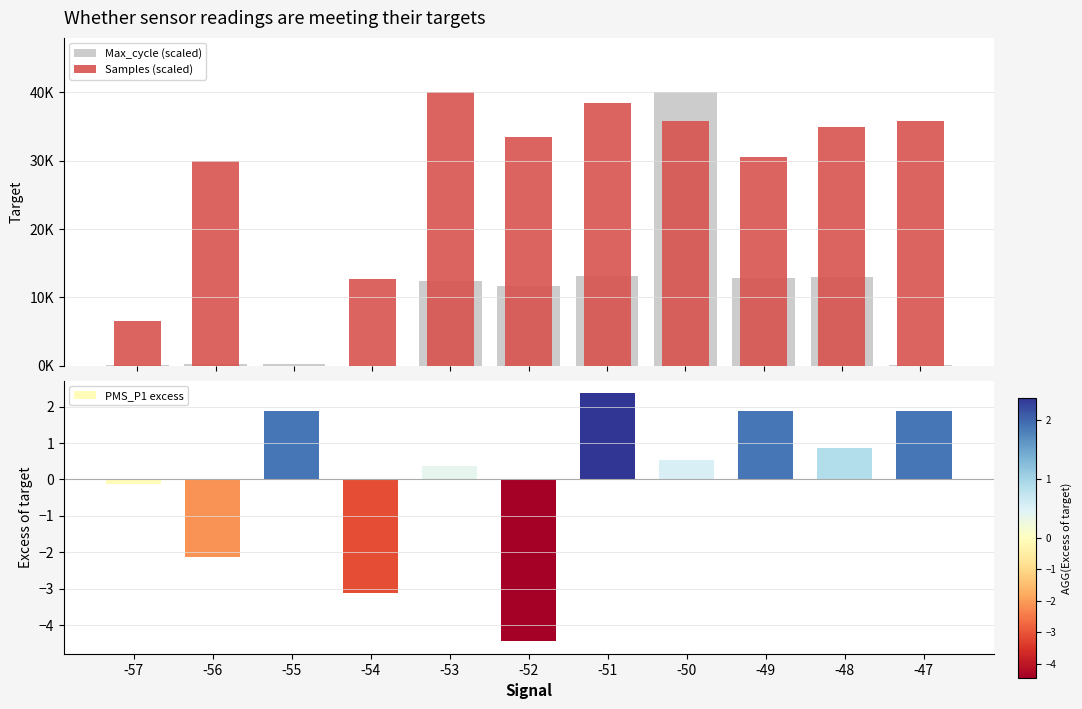

Reading right to left, what are all the values shown in this chart?

Max_cycle (scaled): -47=82.1	-48=13006.7	-49=12773.1	-50=40000.0	-51=13086.4	-52=11688.3	-53=12401.2	-54=0.0	-55=233.4	-56=236.5	-57=77.6
Samples (scaled): -47=35738.9	-48=34974.4	-49=30536.1	-50=35738.9	-51=38405.6	-52=33412.6	-53=40000.0	-54=12615.4	-55=0.0	-56=29883.4	-57=6573.4
PMS_P1 excess: -47=1.9	-48=0.9	-49=1.9	-50=0.5	-51=2.4	-52=-4.5	-53=0.4	-54=-3.1	-55=1.9	-56=-2.1	-57=-0.1